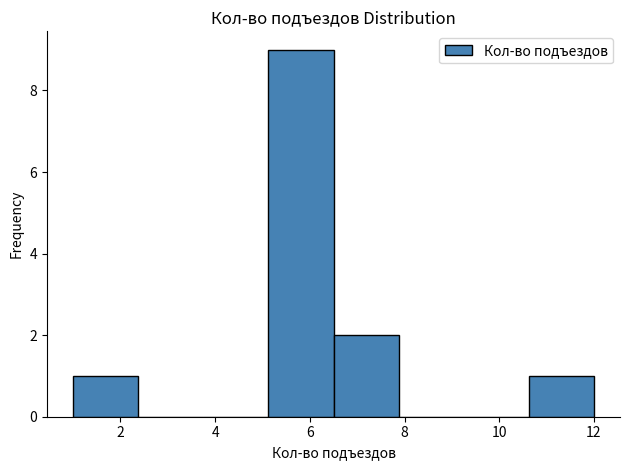

Reading left to right, list every bar in this chart as the range it spans on the x-axis followed by its height. Neither the bar edges nor the heights are printed on the chart, so give them approximately, as read against the axes.

1.0 to 2.4: 1
2.4 to 3.8: 0
3.8 to 5.2: 0
5.2 to 6.6: 9
6.6 to 7.8: 2
7.8 to 9.2: 0
9.2 to 10.6: 0
10.6 to 12.0: 1